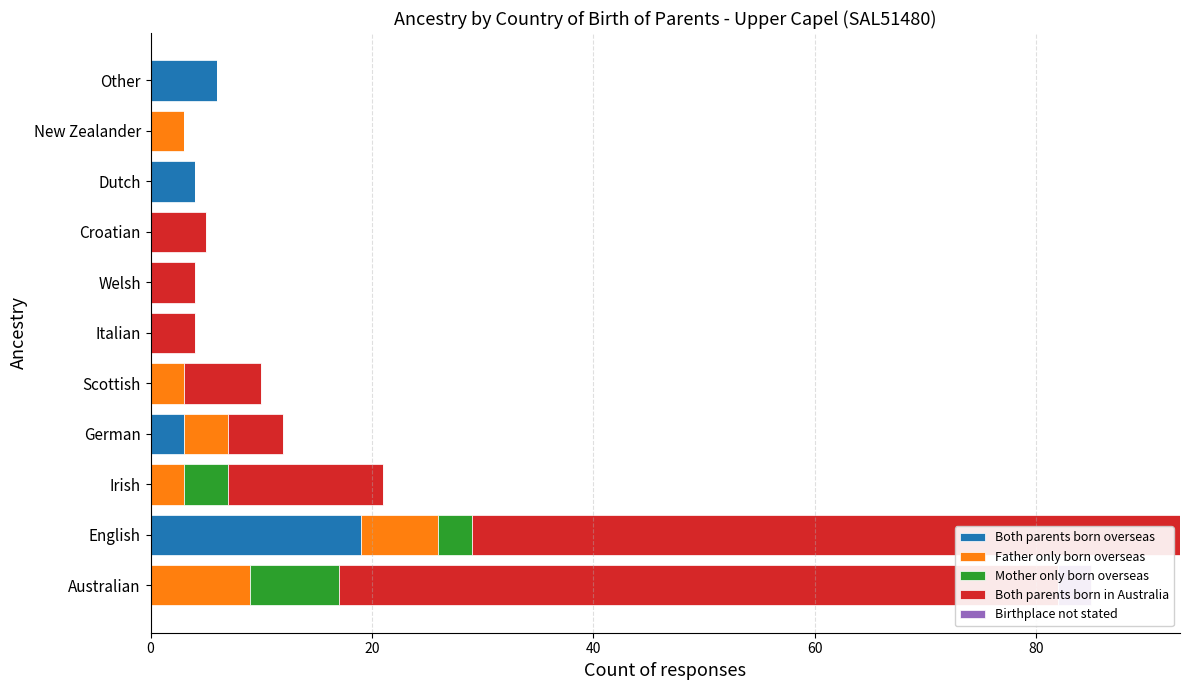

How many categories are shown in the chart?

11